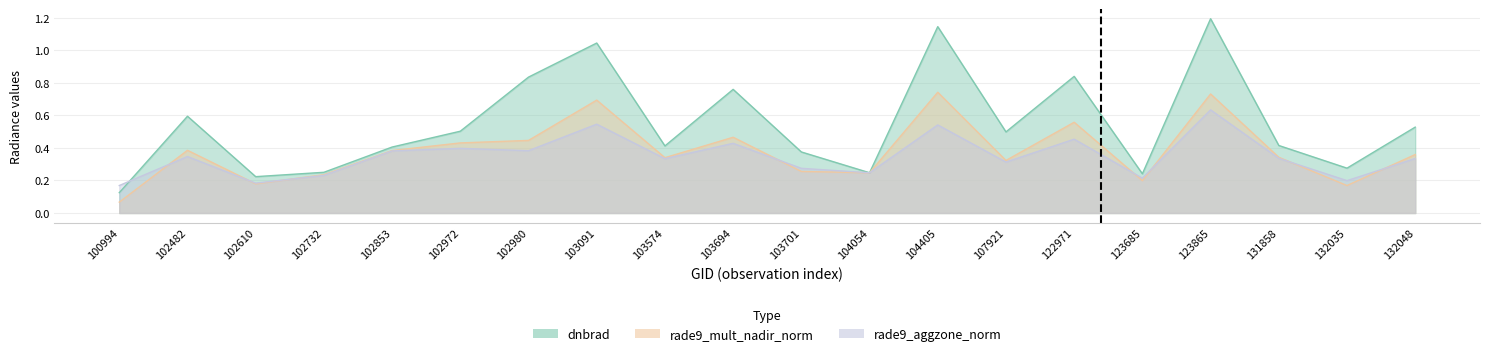

At which category does rade9_mult_nadir_norm reach its first local valley?

102610